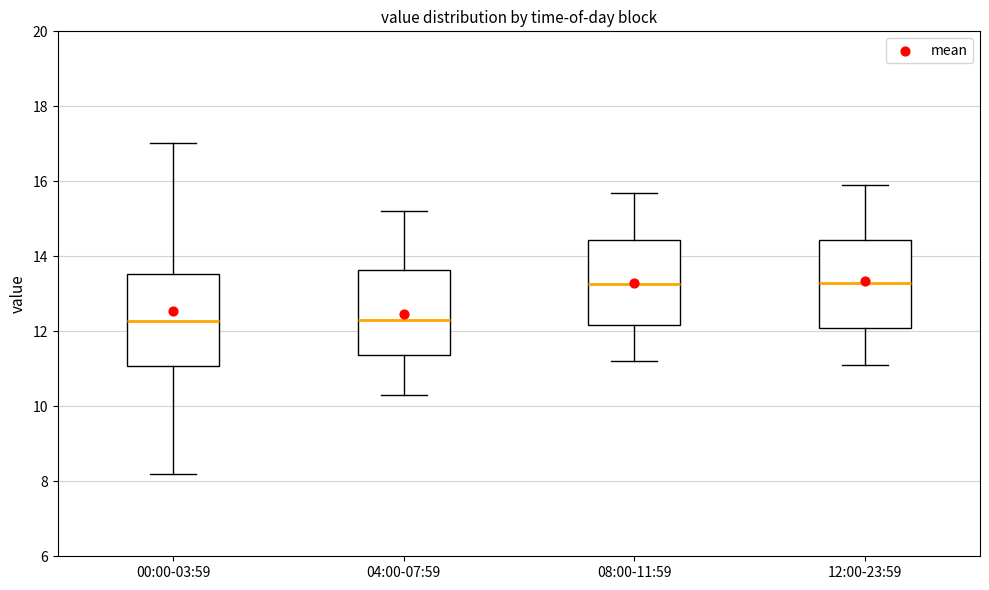

Reading left to right, transcribe this box plot: for each box, give where its median line is, the range the box spans, and where its two whiskers end, as read against the y-axis. The values are not printed on the chart, so give them approximately, as read against the axis.

00:00-03:59: median 12.2, box 11.0 to 13.6, whiskers 8.2 to 17.0
04:00-07:59: median 12.4, box 11.4 to 13.6, whiskers 10.4 to 15.2
08:00-11:59: median 13.2, box 12.2 to 14.4, whiskers 11.2 to 15.8
12:00-23:59: median 13.4, box 12.0 to 14.4, whiskers 11.2 to 16.0